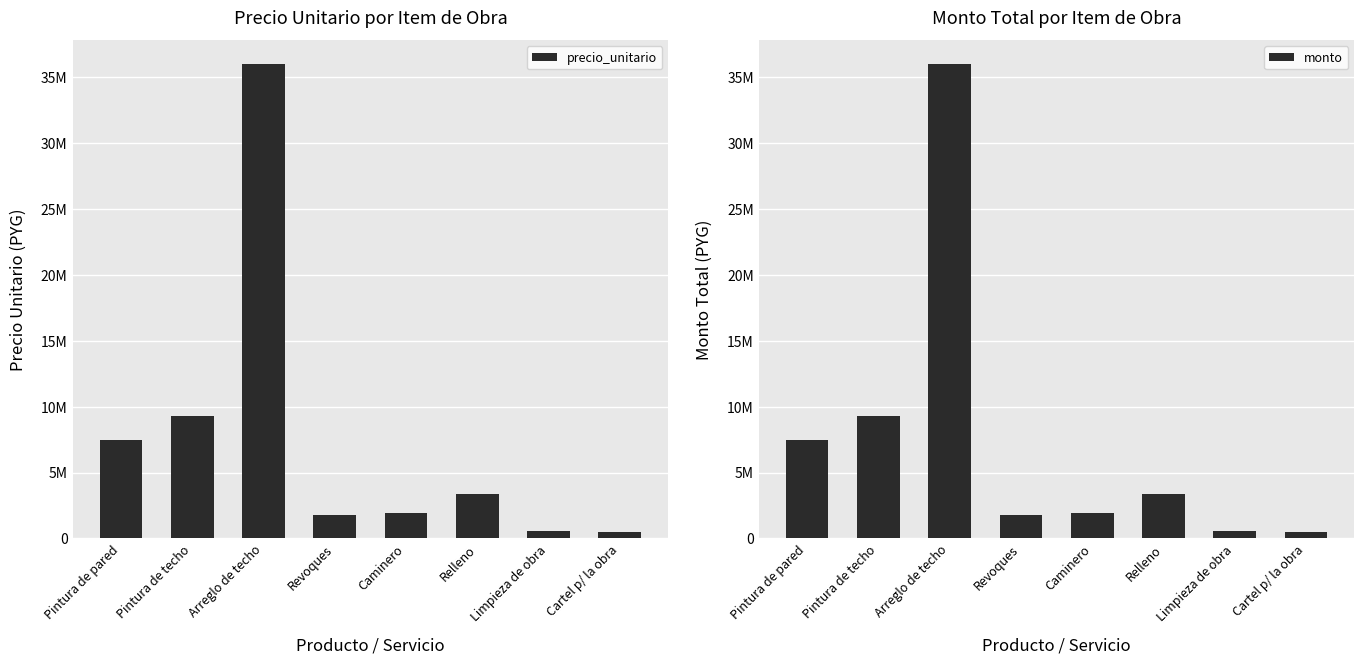

How many bars are there in total?

16